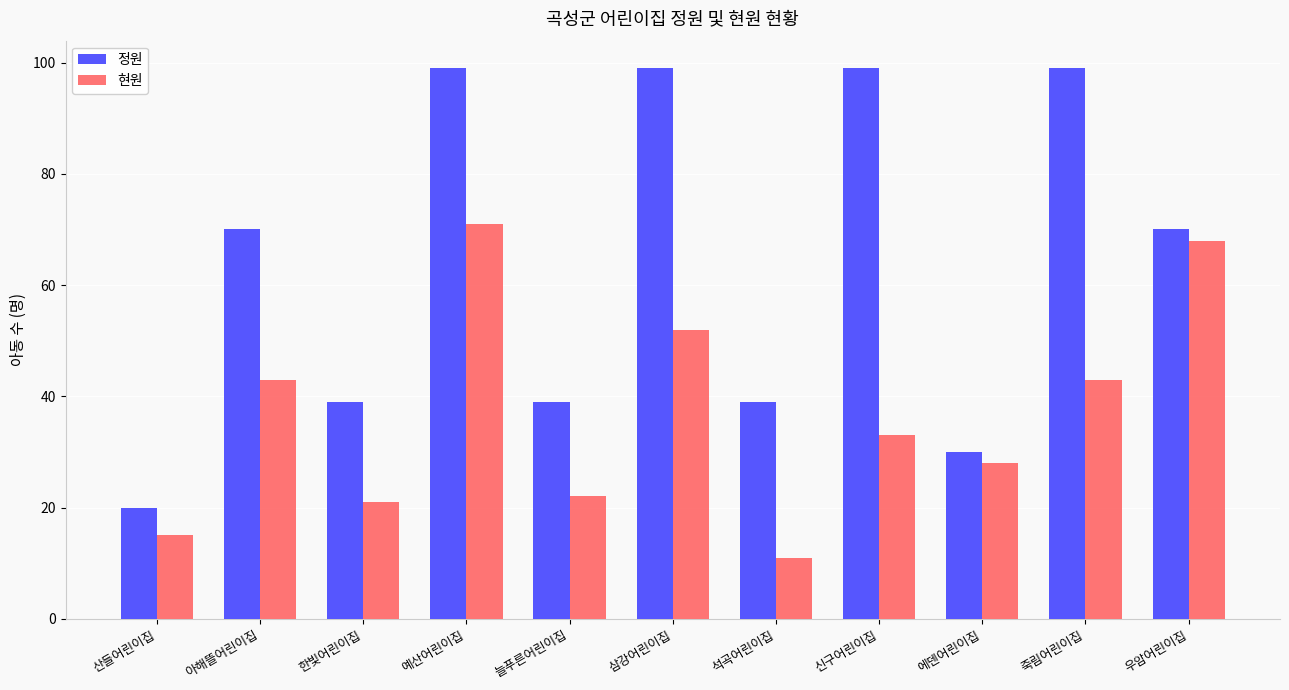

How many bars are there in each group?

2